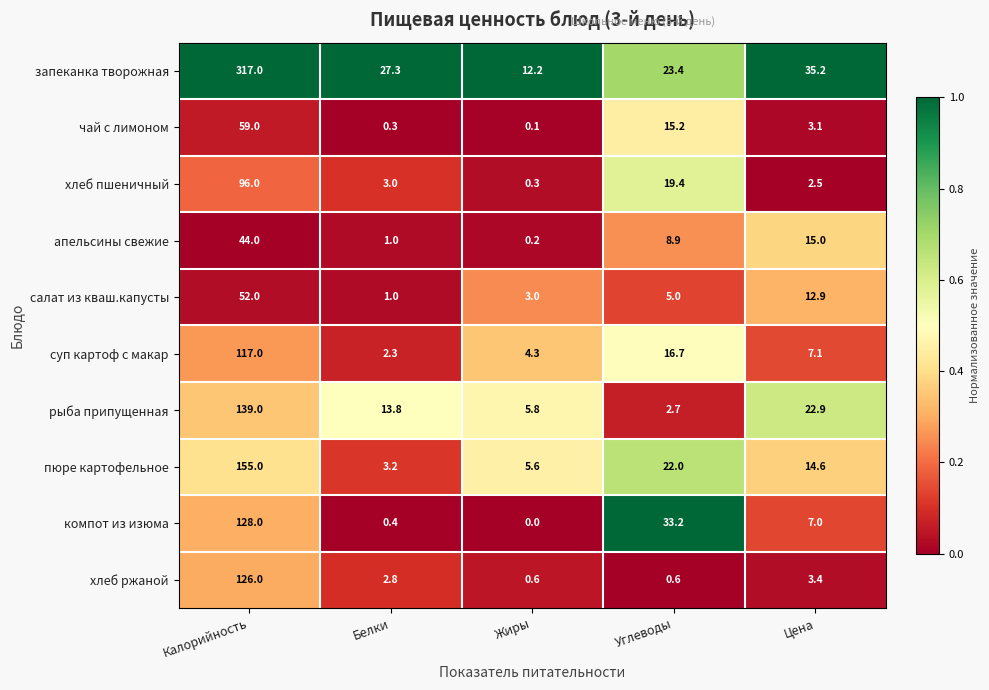

Which series changed the most between Белки and Цена?

апельсины свежие